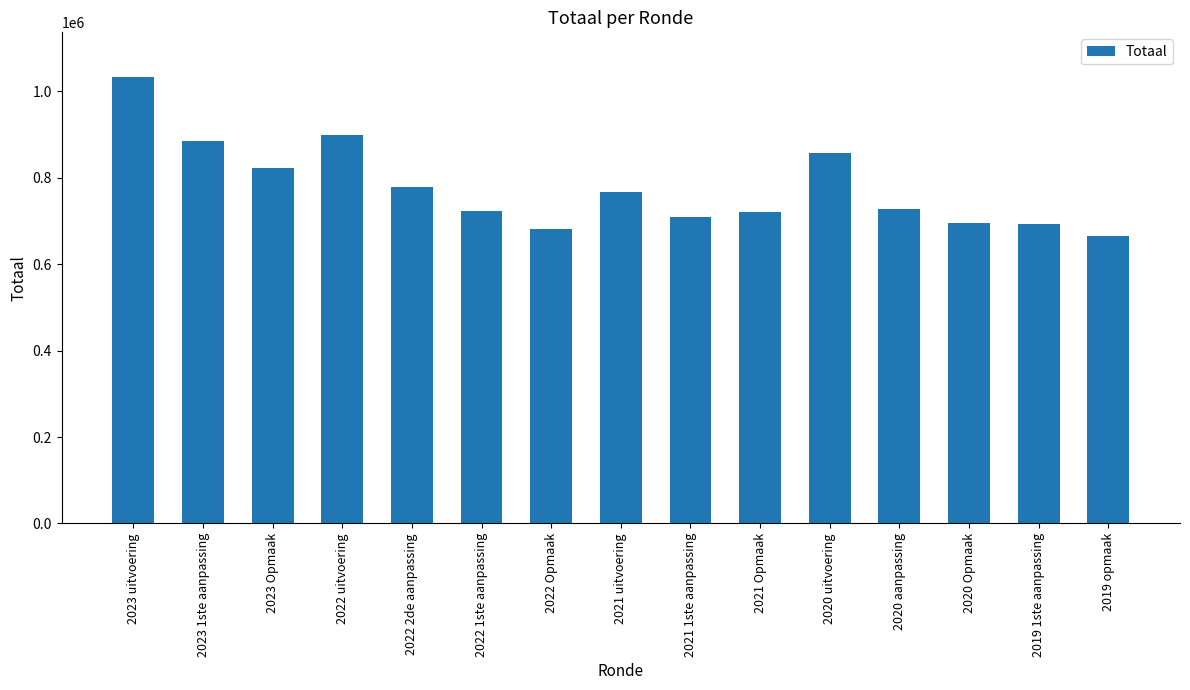

Which has a higher value, 2019 1ste aanpassing or 2020 aanpassing?

2020 aanpassing